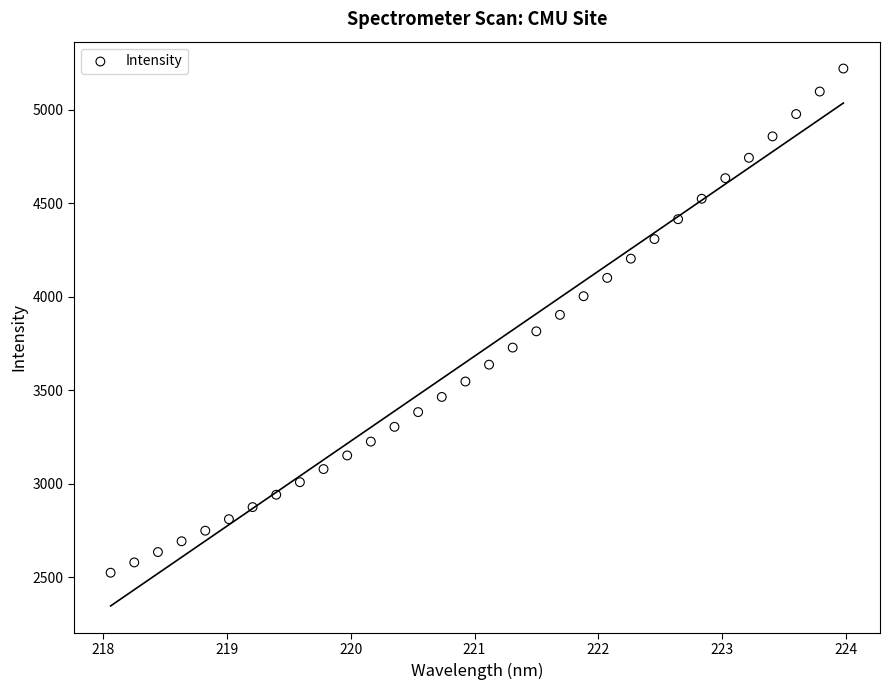

What is the range of X values (max minus min)?

5.9